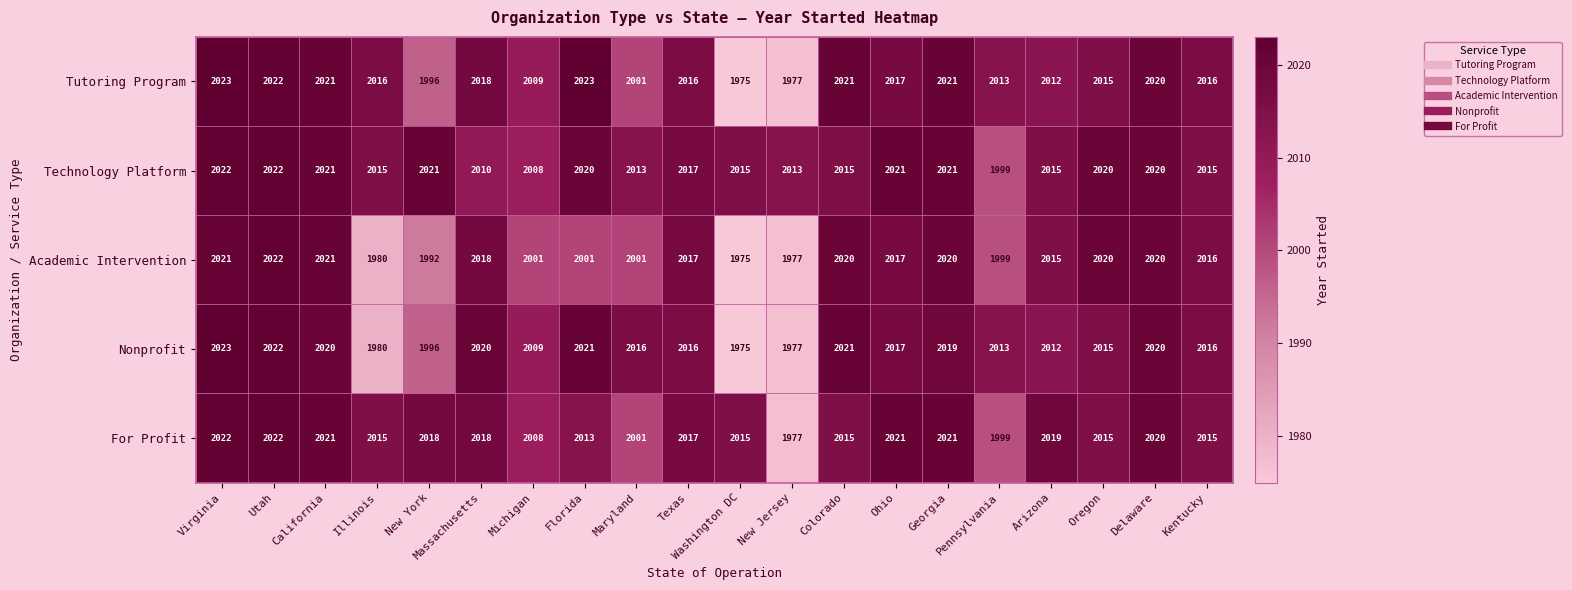

Which series changed the most between Florida and New Jersey?

Tutoring Program